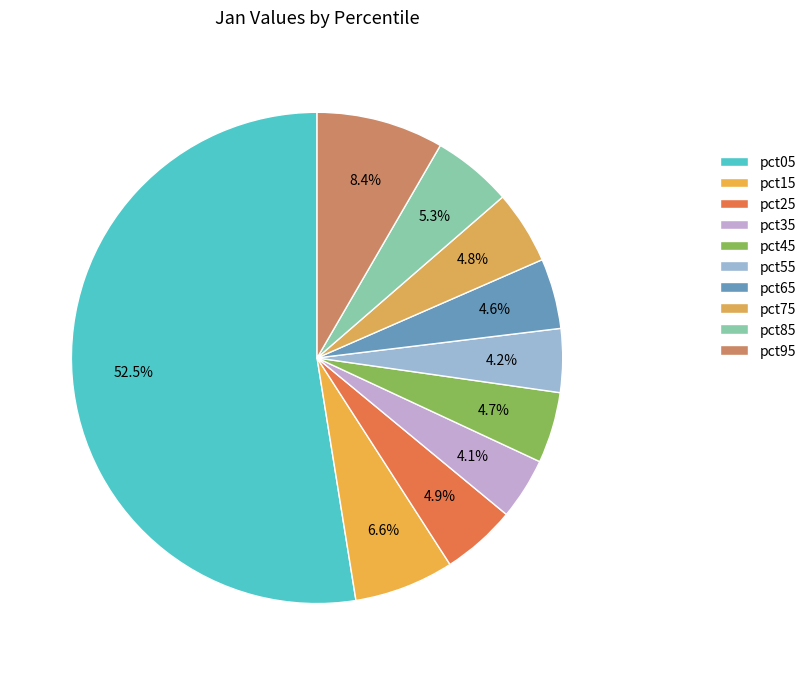

Count the number of slices in the pie.

10